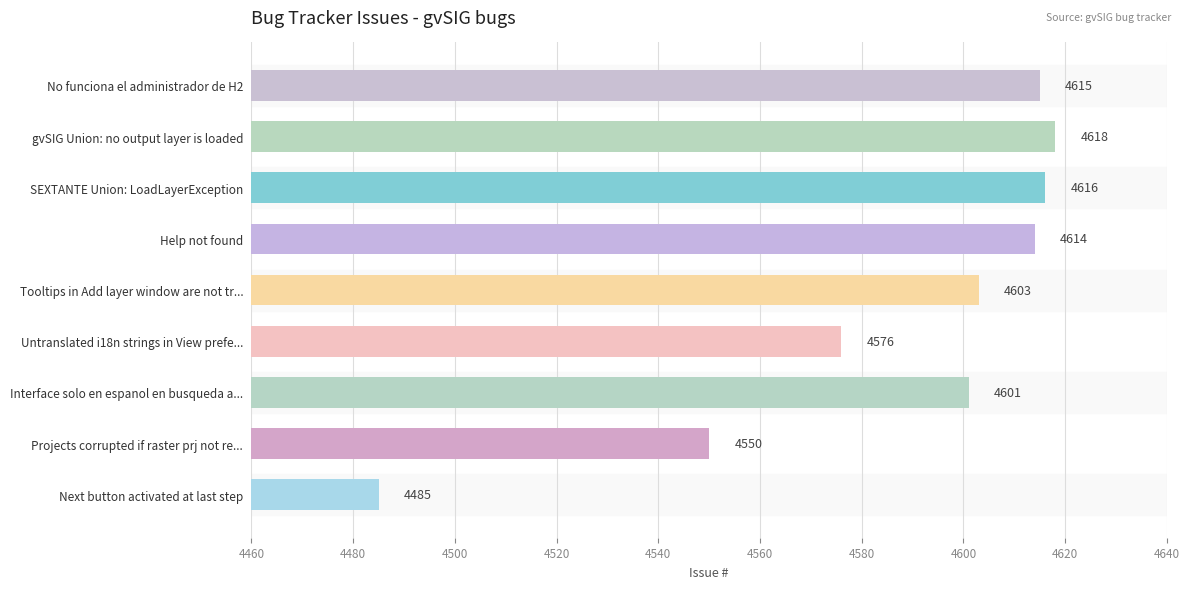

What is the maximum value shown in the chart?

4618